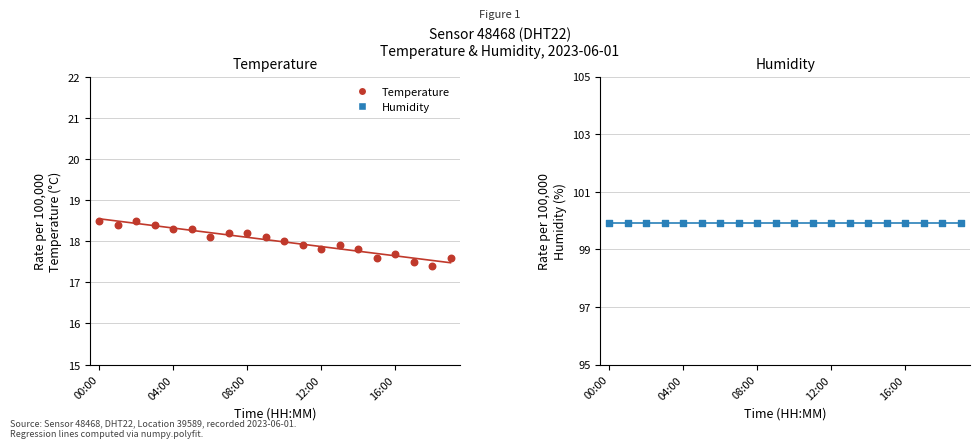

What are all the series names shown in the legend?

Temperature, Humidity